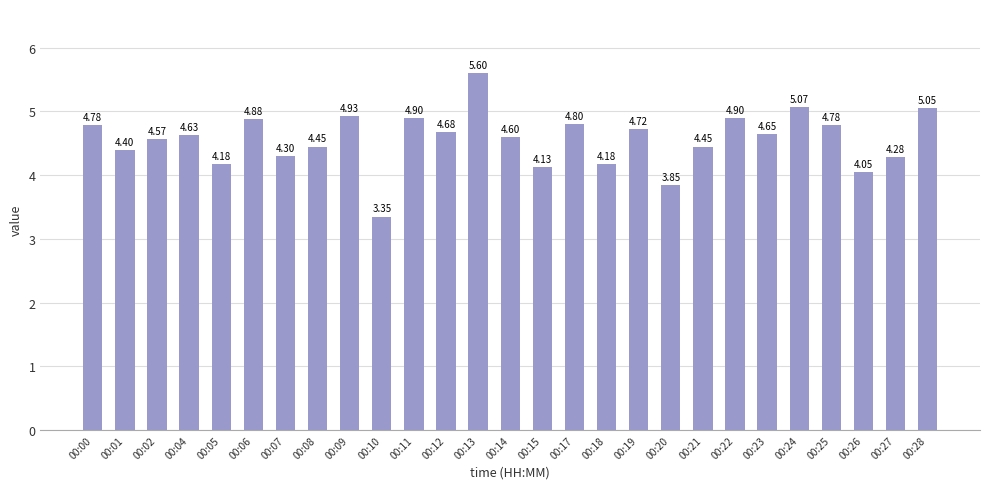

Between 00:05 and 00:06, which is larger?

00:06